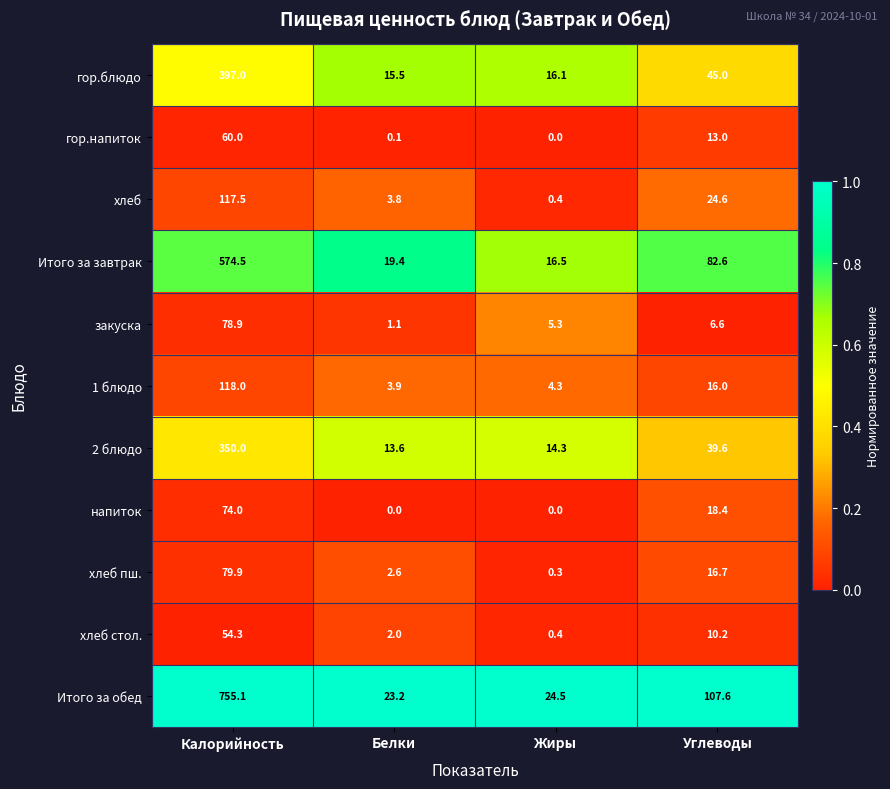

At which label is гор.блюдо closest to 206?

Углеводы